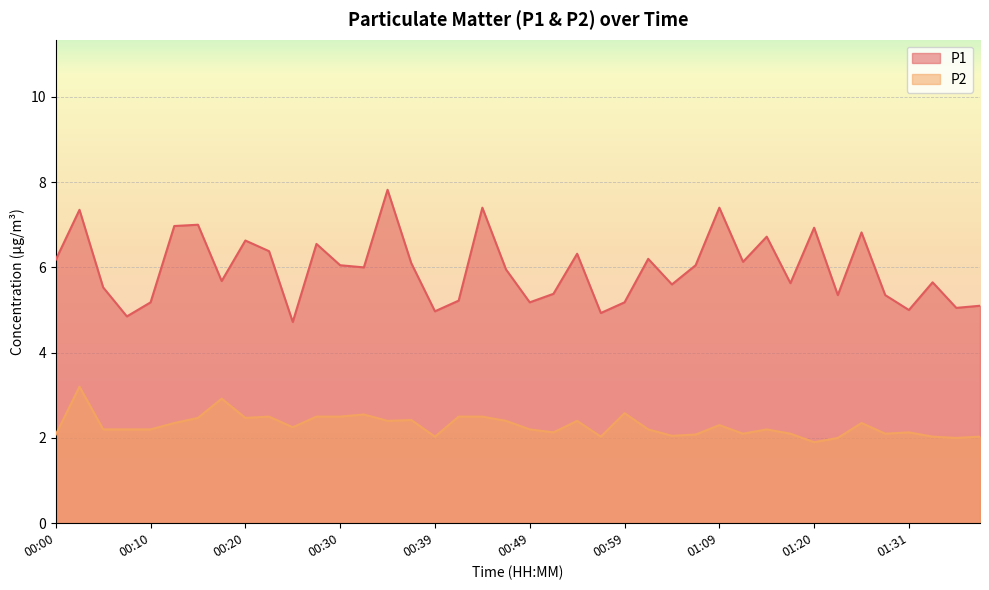

How many interior local peaks does the P2 series have?

11